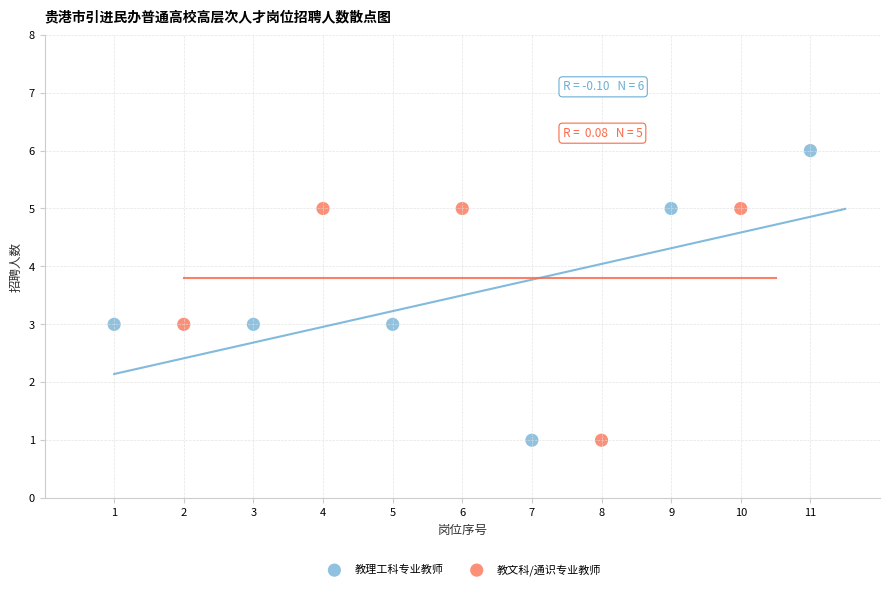

Which series reaches the maximum Y coordinate?

教理工科专业教师